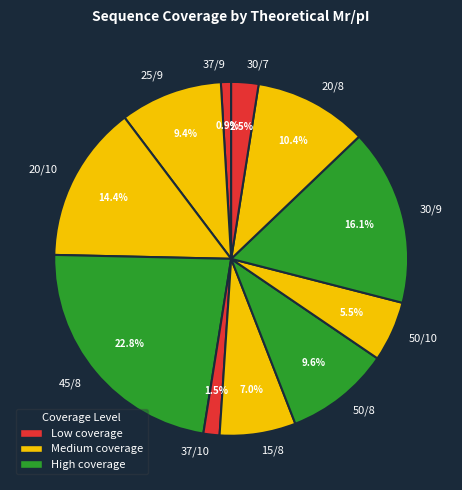

Which has a higher value, 37/10 or 50/8?

50/8